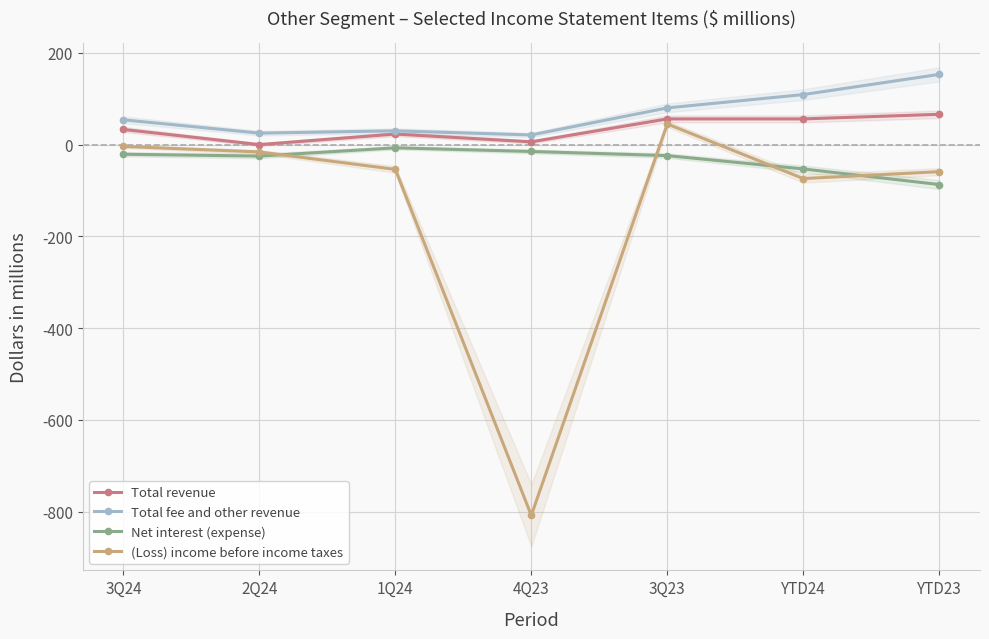

How many positive values does the Total revenue series have?

6